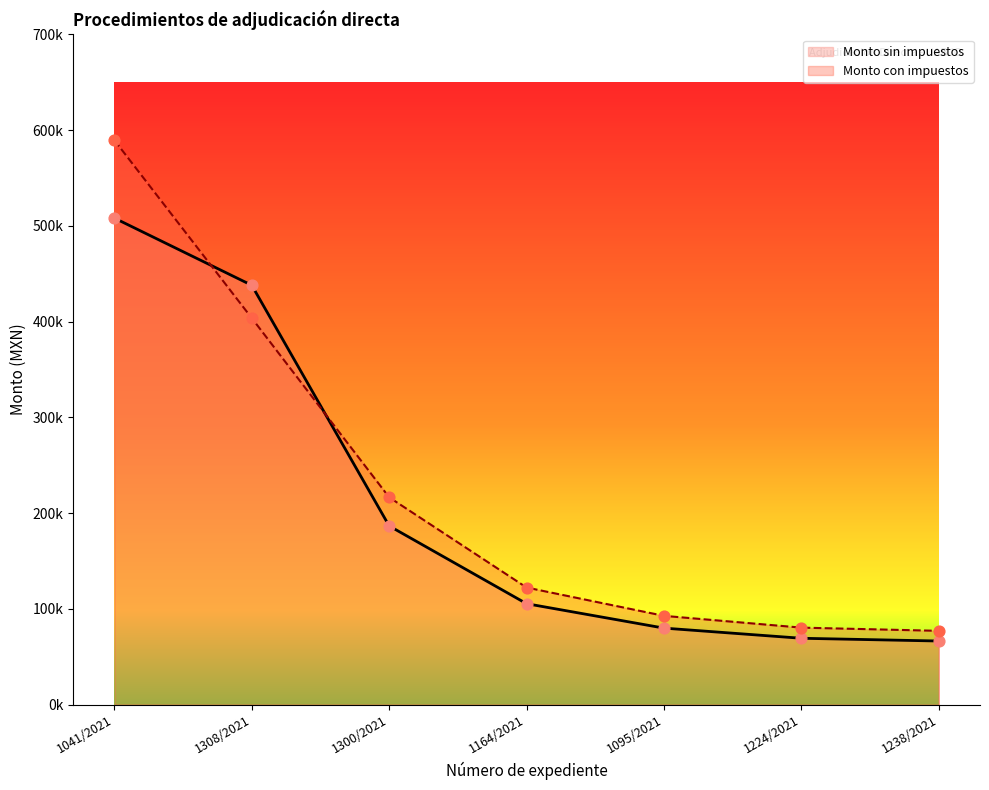

At which category is the sum across all series the highest?

1041/2021